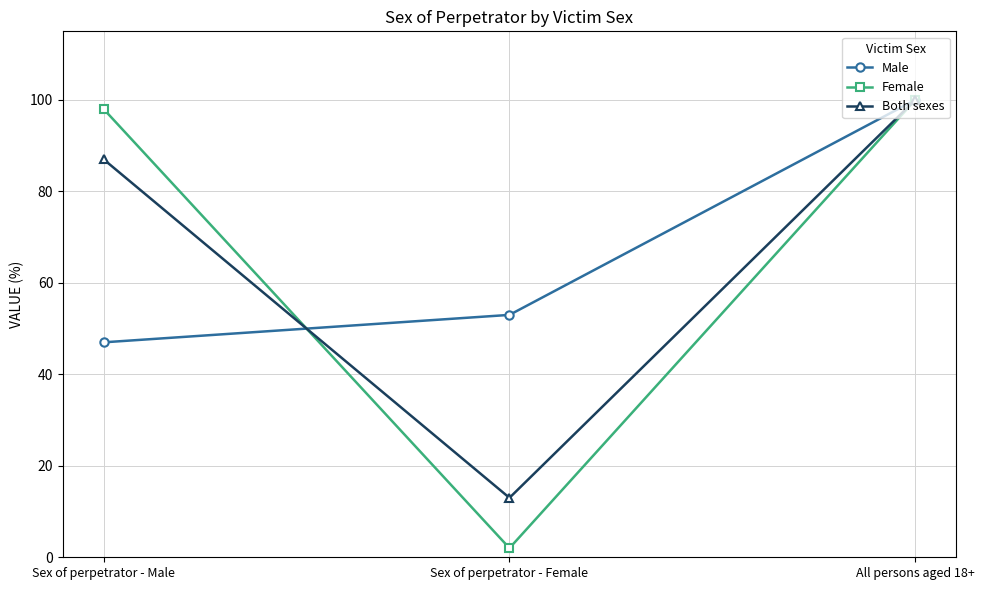

How many distinct data groups are displayed?

3